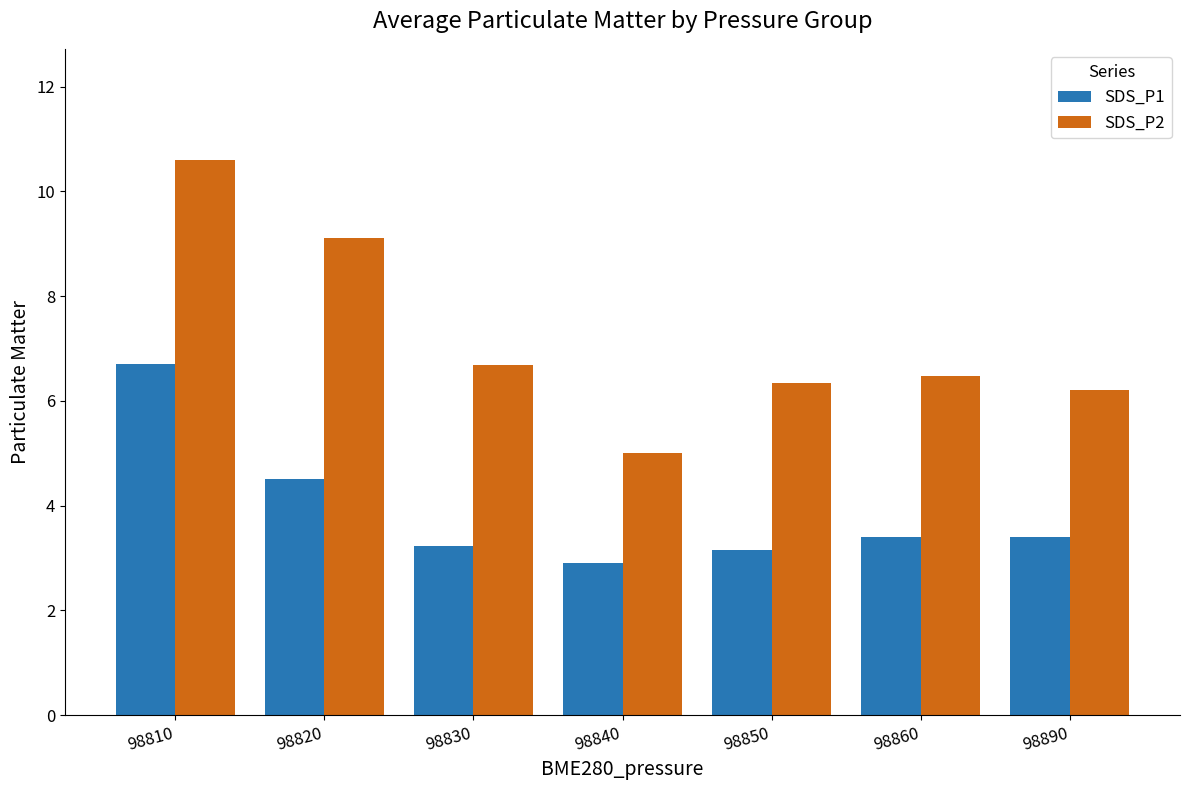

What is the difference between the SDS_P2 values at 98820 and 98890?

2.9